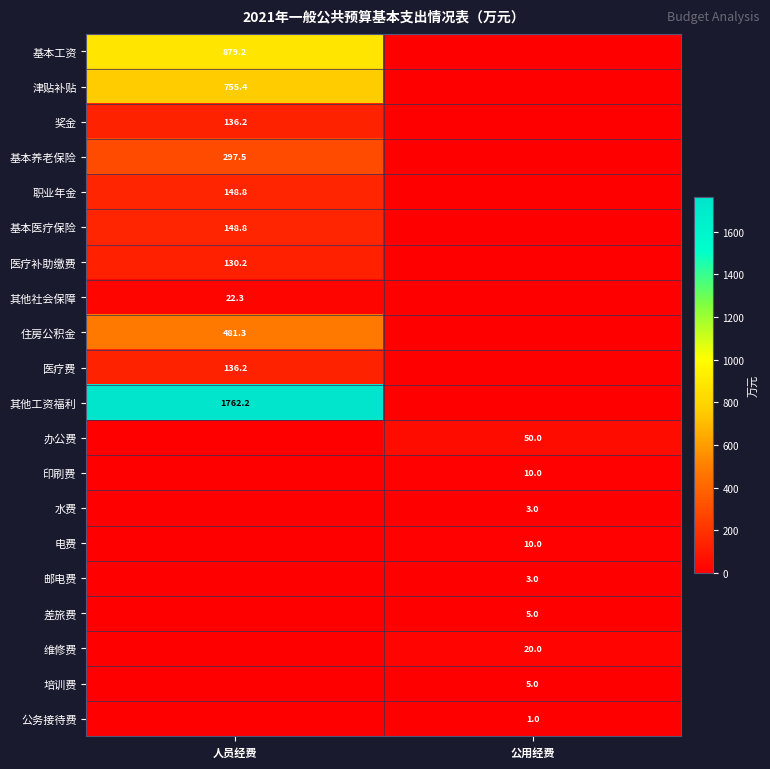

The value of 其他工资福利 at 人员经费 is 1762.2. True or false?

True